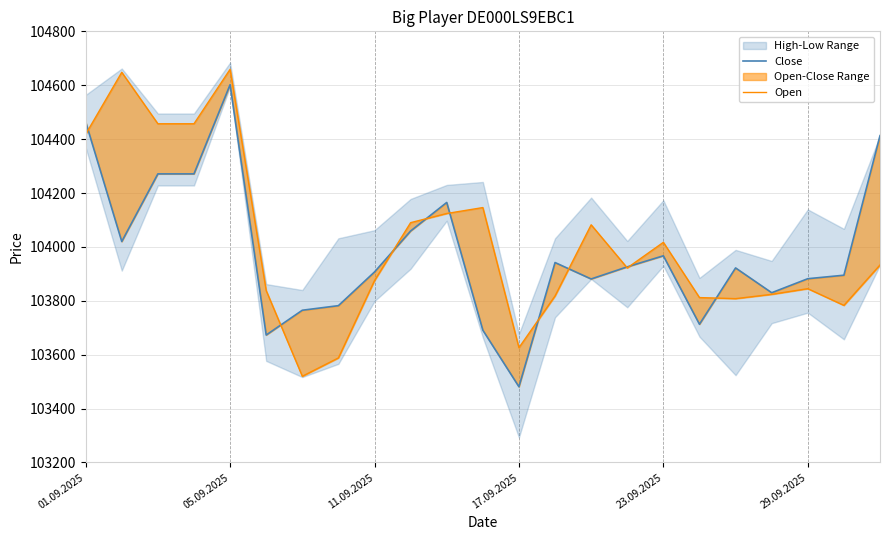

What is the difference between the Open values at 15 and 8?

47